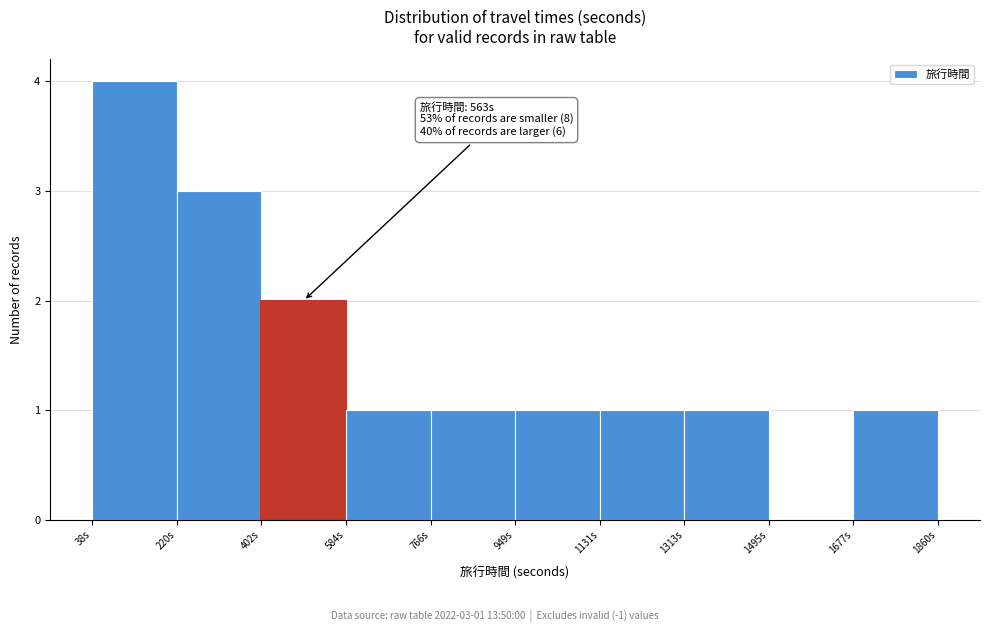

Which range on the x-axis has the tallest bar?

40 to 220